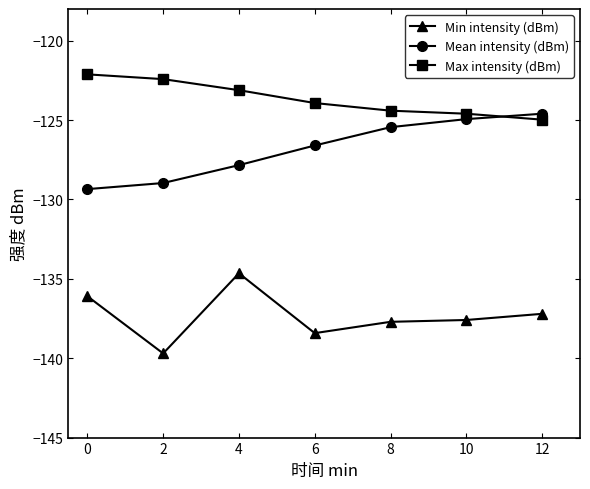

What are all the series names shown in the legend?

Min intensity (dBm), Mean intensity (dBm), Max intensity (dBm)